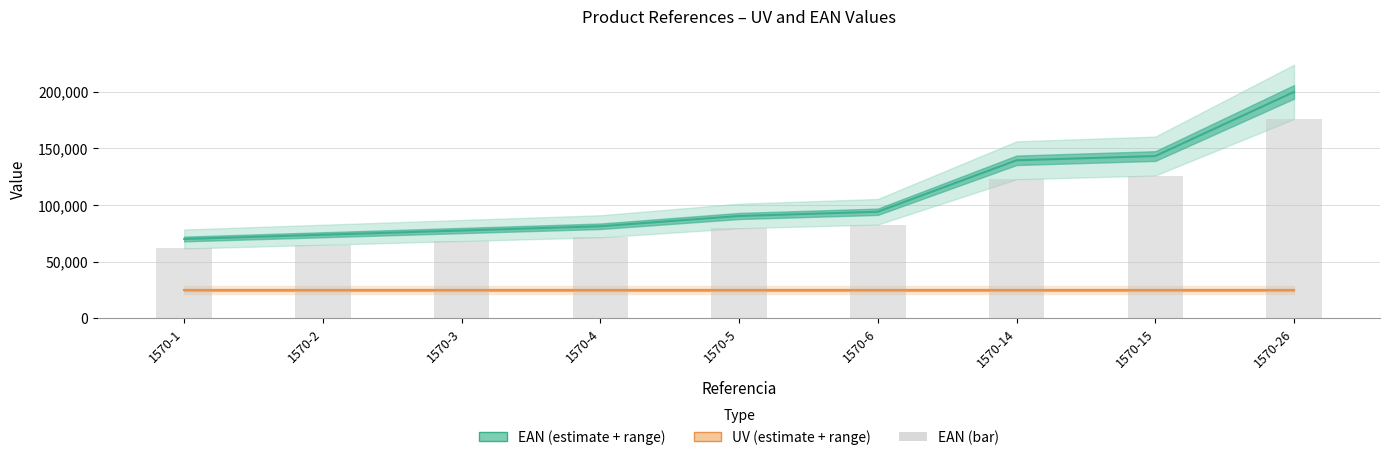

Are the bars horizontal?

No